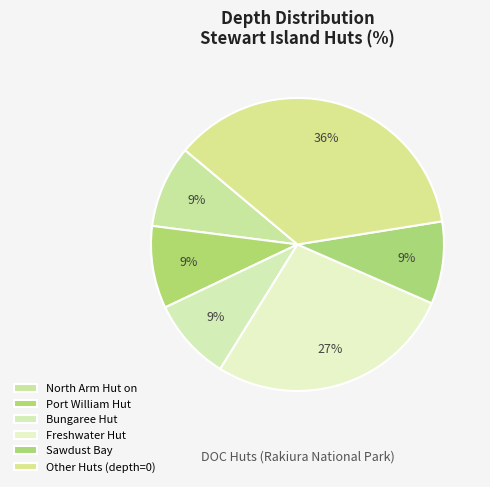

How many slices are in this pie chart?

6